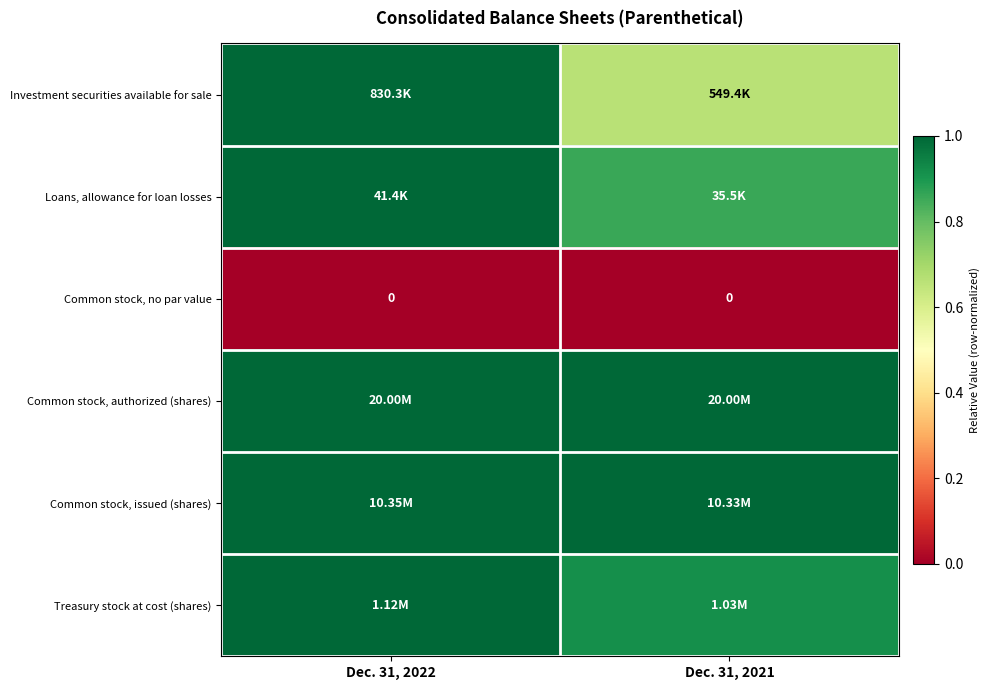

Which label corresponds to the smallest value in the chart?

Dec. 31, 2022